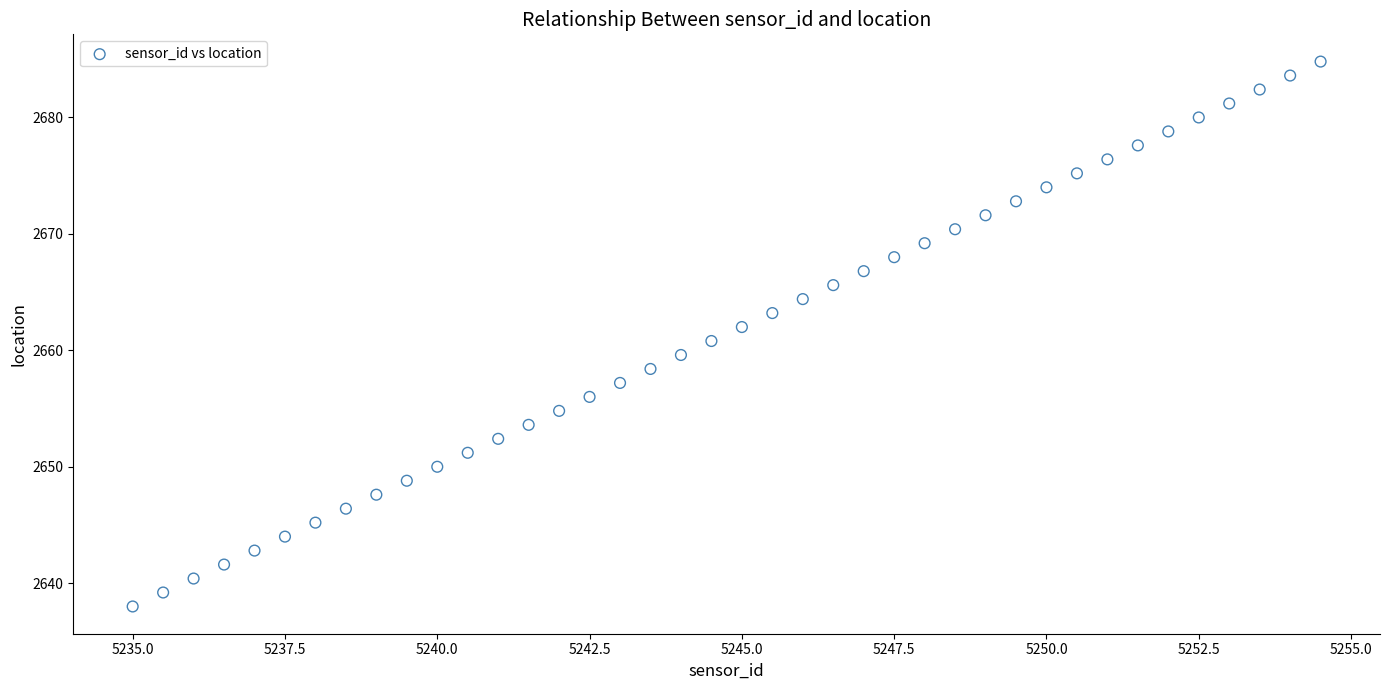

What is the range of Y values (max minus min)?

46.8